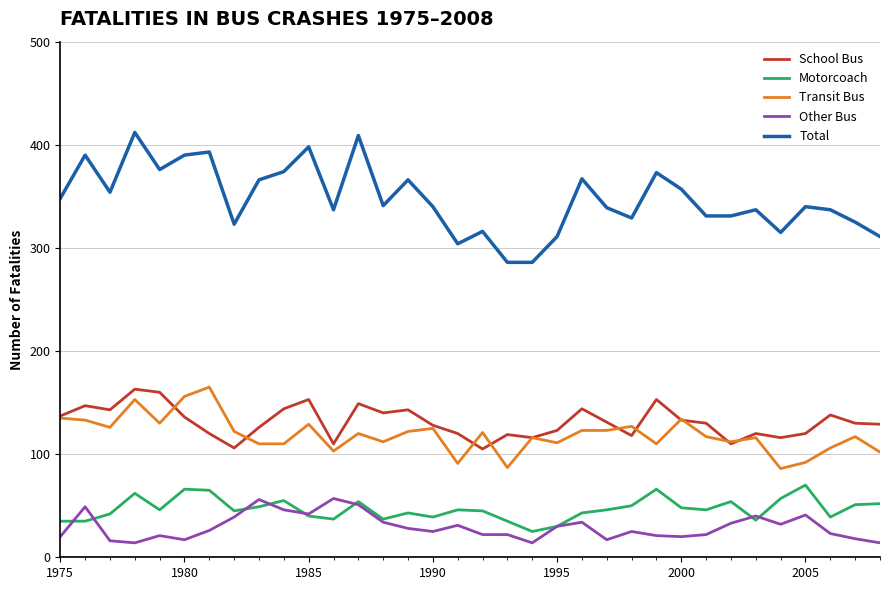

What is the difference between the second highest and second lowest values in the Total series?

123